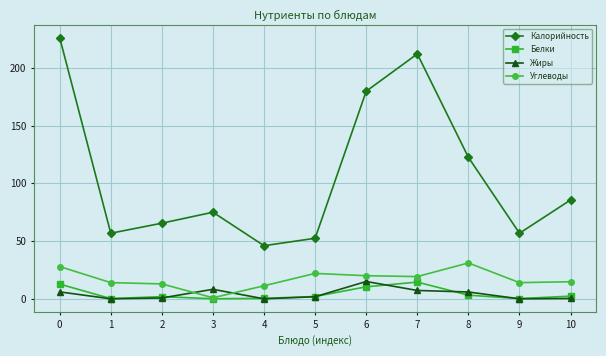

How many data points does each series have?

11